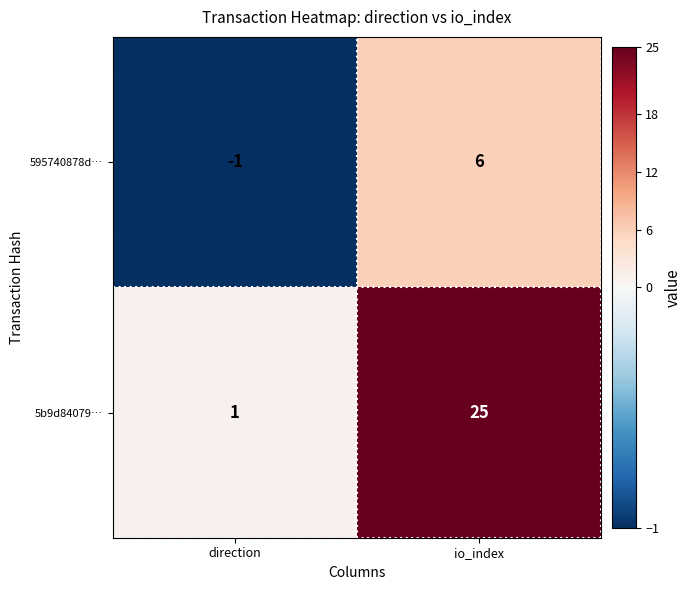

Which series has the widest spread of values?

5b9d84079…